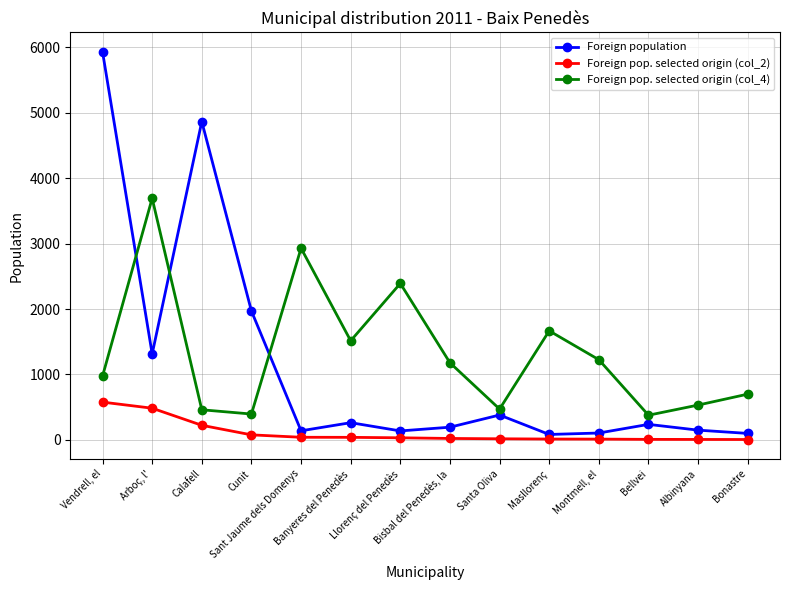

Which series has the largest range (max minus min)?

Foreign population